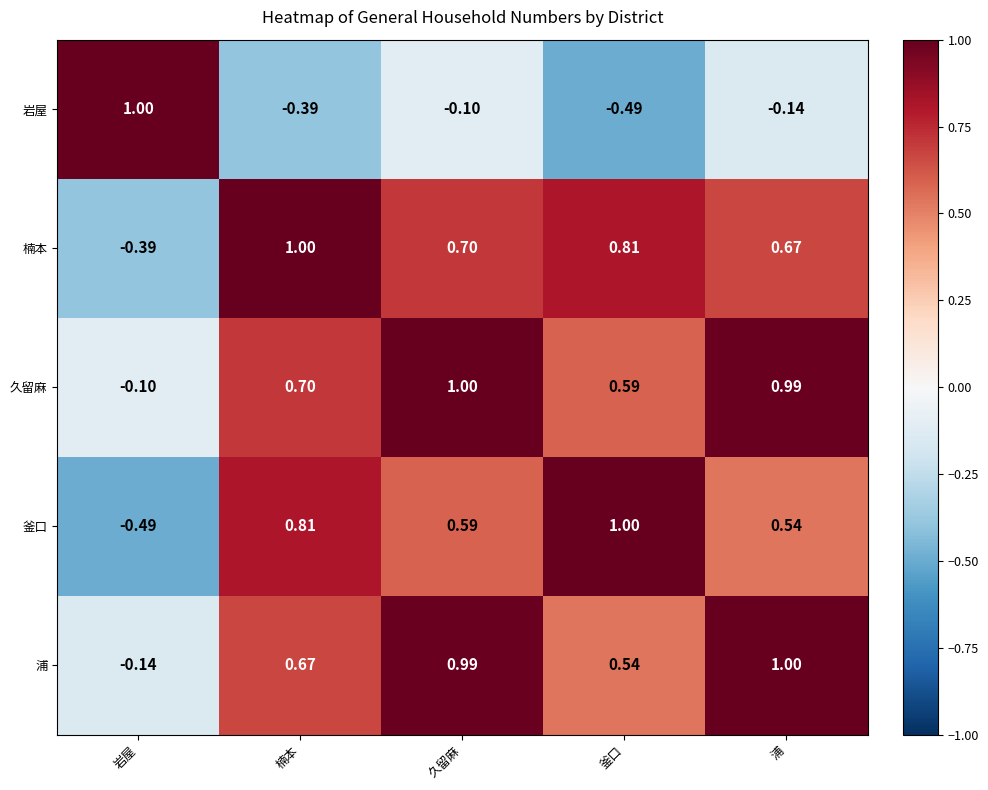

At which label does 釜口 reach its minimum?

岩屋